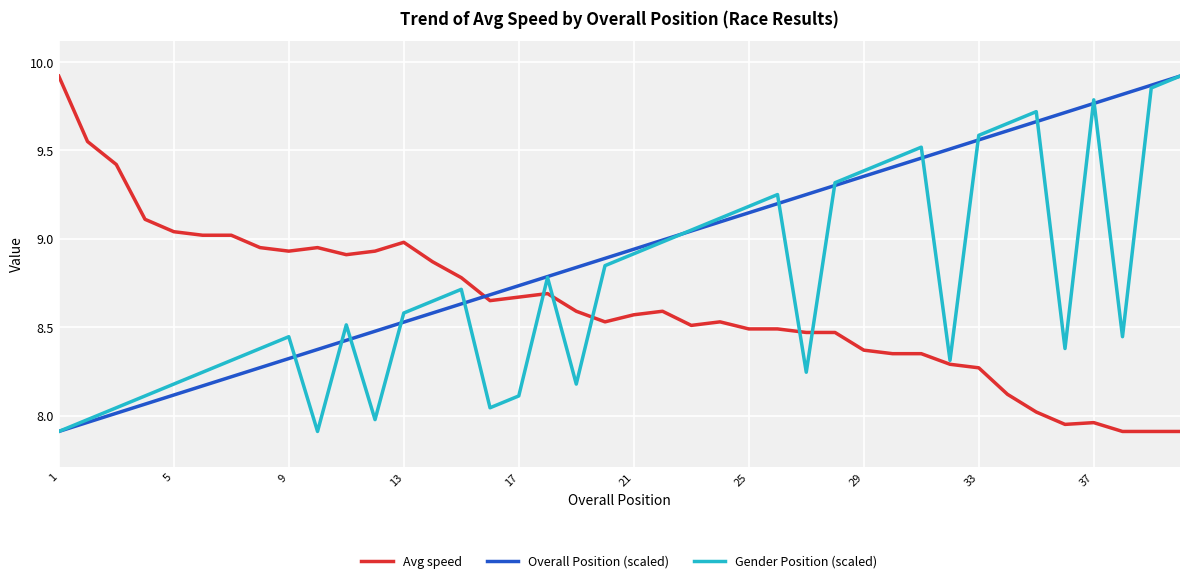

Rank the series by their average value, from highest to lowest.

Overall Position (scaled), Gender Position (scaled), Avg speed